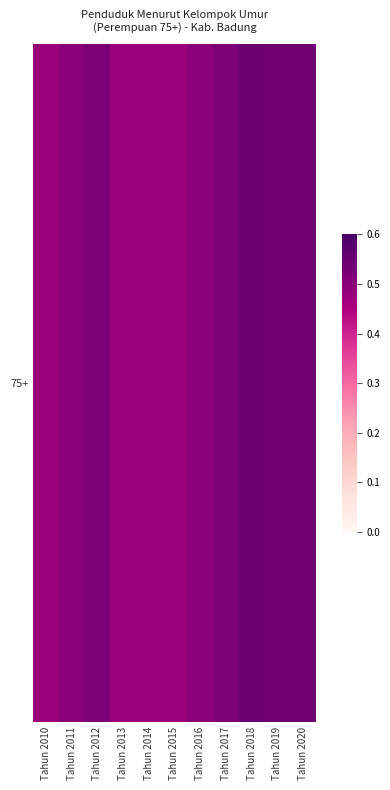

At which label is the value closest to 0?

Tahun 2010